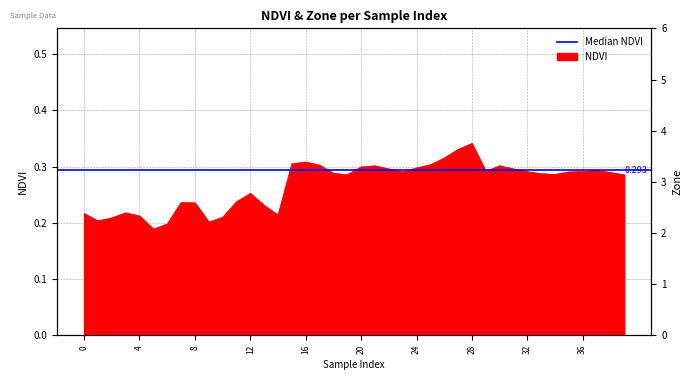

List the labels in order of value, largest first.

28, 27, 26, 16, 15, 25, 17, 30, 21, 20, 24, 22, 31, 37, 29, 36, 32, 23, 35, 38, 18, 33, 34, 19, 39, 12, 11, 7, 8, 13, 3, 0, 14, 4, 10, 2, 1, 9, 6, 5